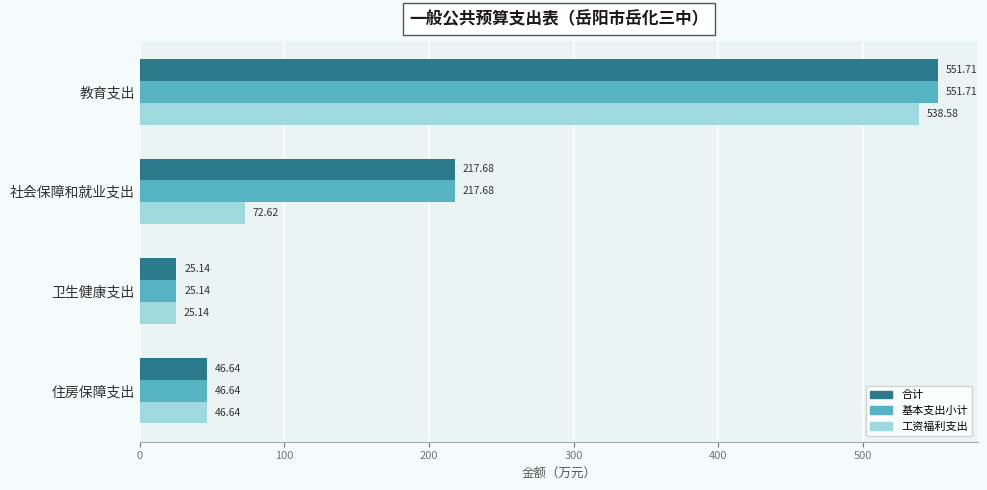

At which label does 基本支出小计 reach its minimum?

卫生健康支出